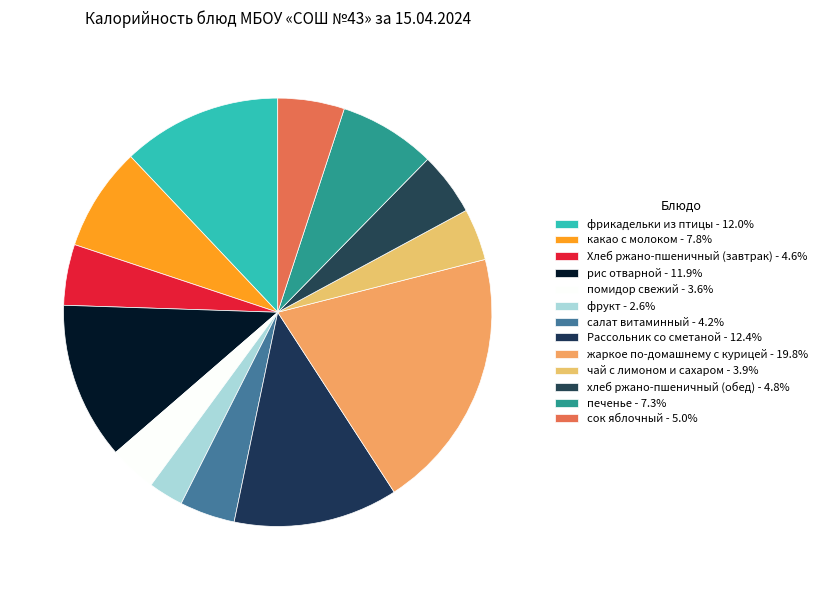

How many segments does this pie chart have?

13